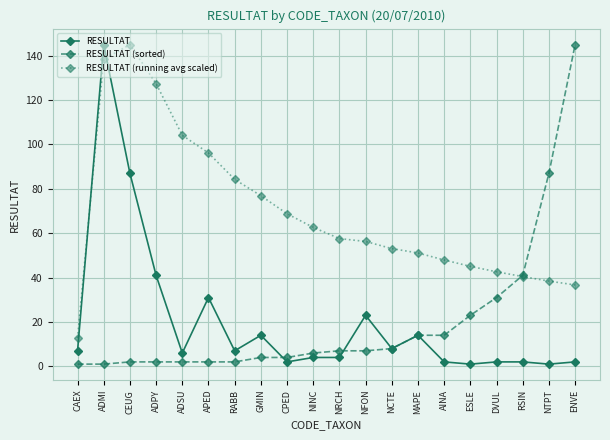

At which label does RESULTAT (running avg scaled) reach its minimum?

CAEX